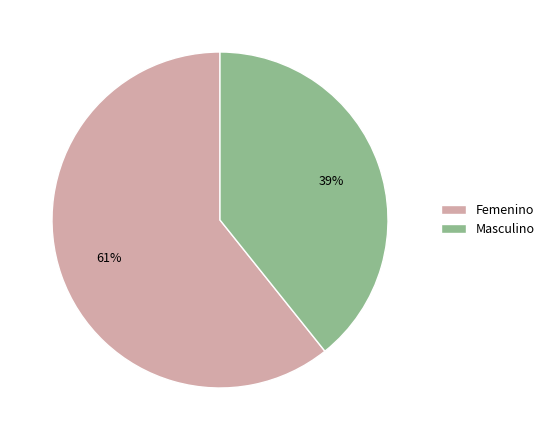

Rank the categories by value from lowest to highest.

Masculino, Femenino